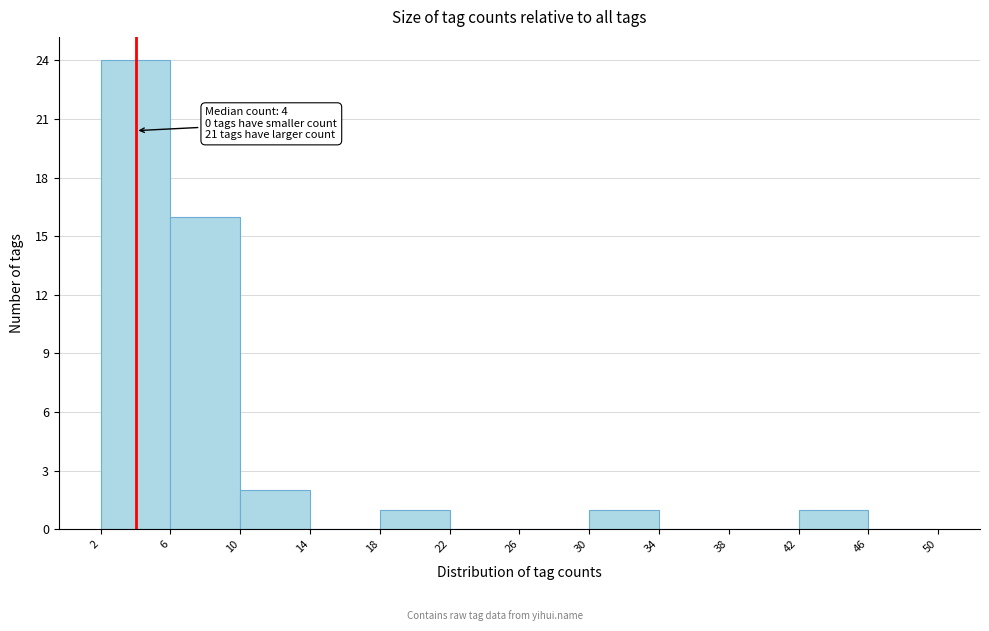

Over which range of the x-axis is the bar tallest?

2 to 6